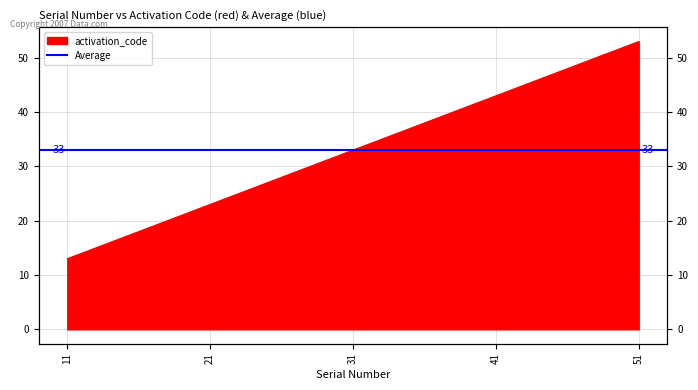

At which label does the data first exceed 33?

41